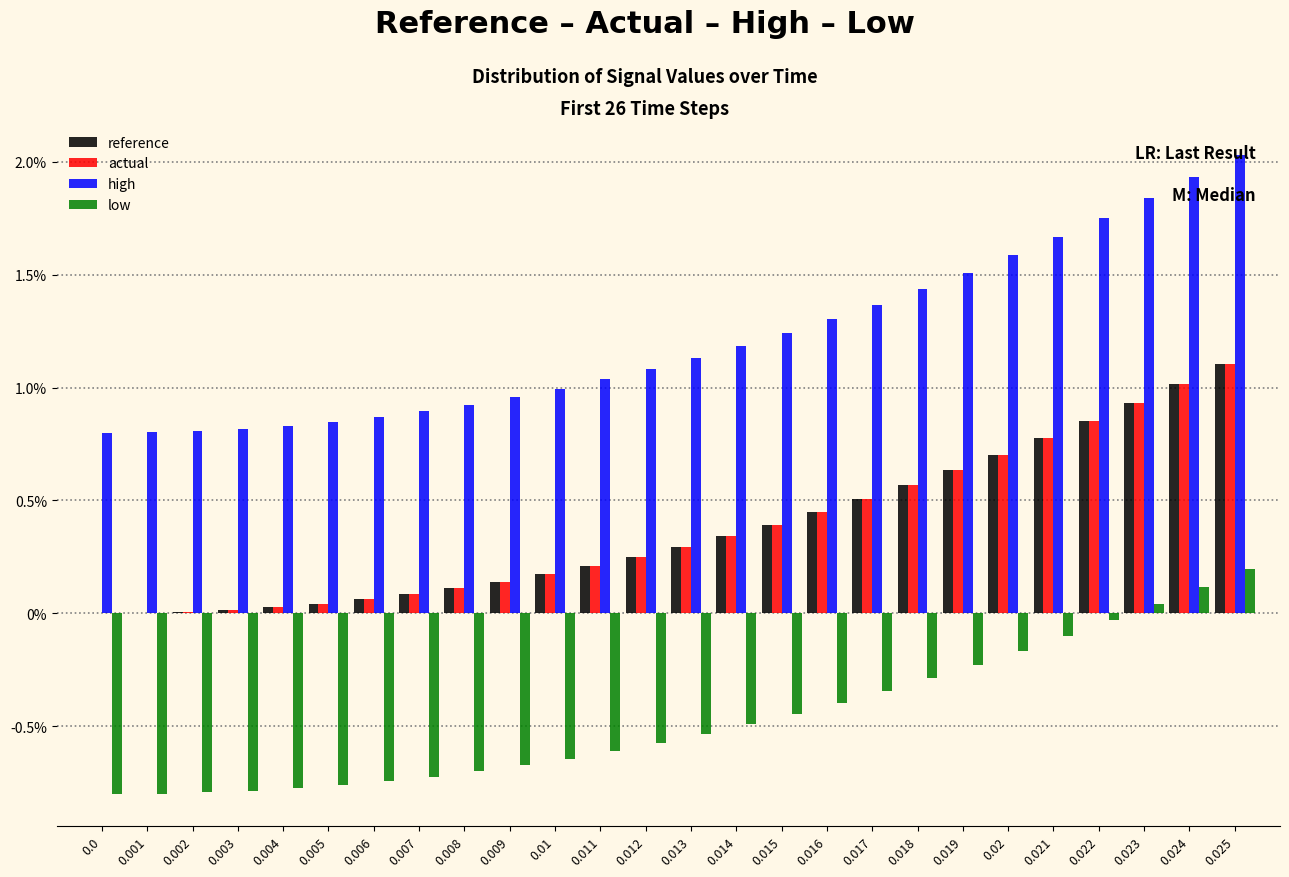

What are all the series names shown in the legend?

reference, actual, high, low